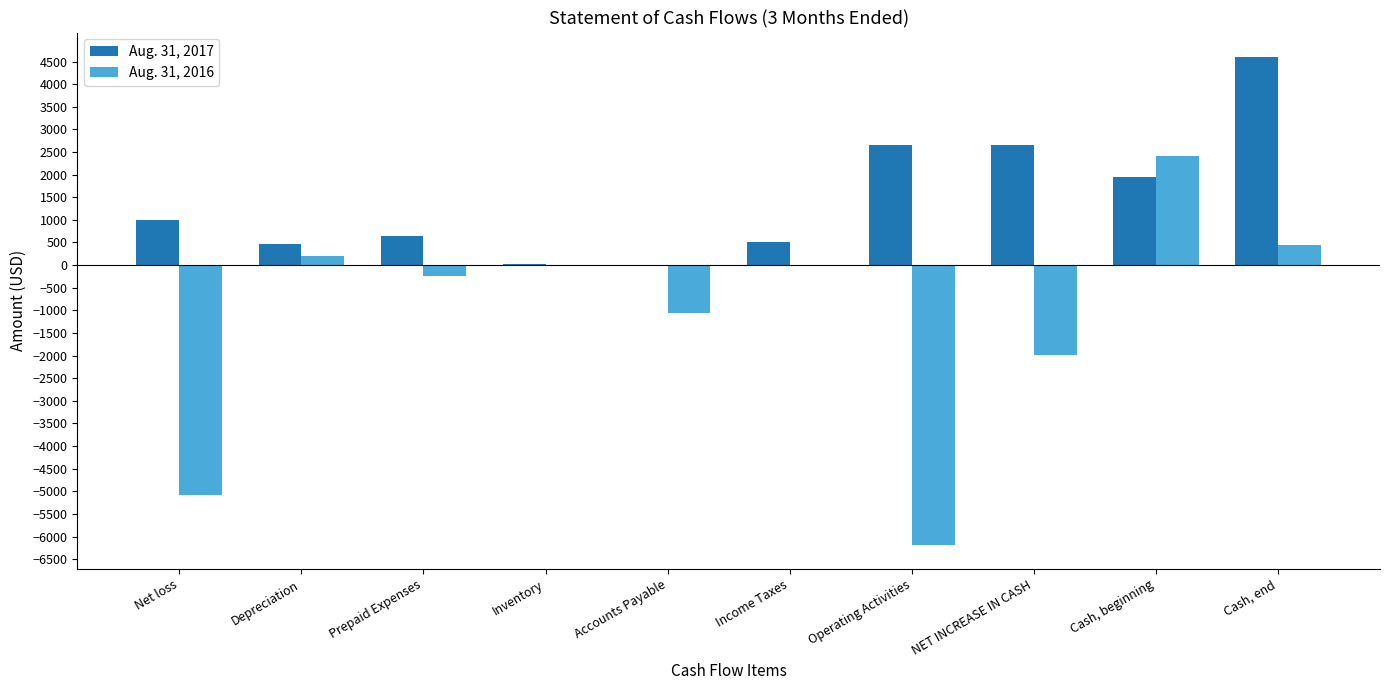

Is it true that Aug. 31, 2017 equals 2650 at NET INCREASE IN CASH?

True